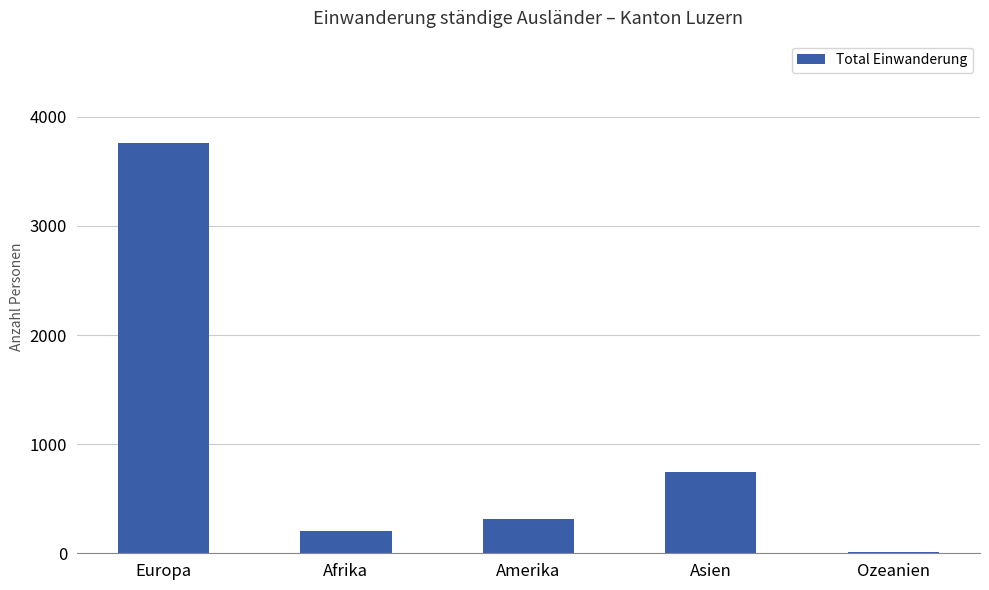

What is the difference between the maximum and second lowest values?

3555